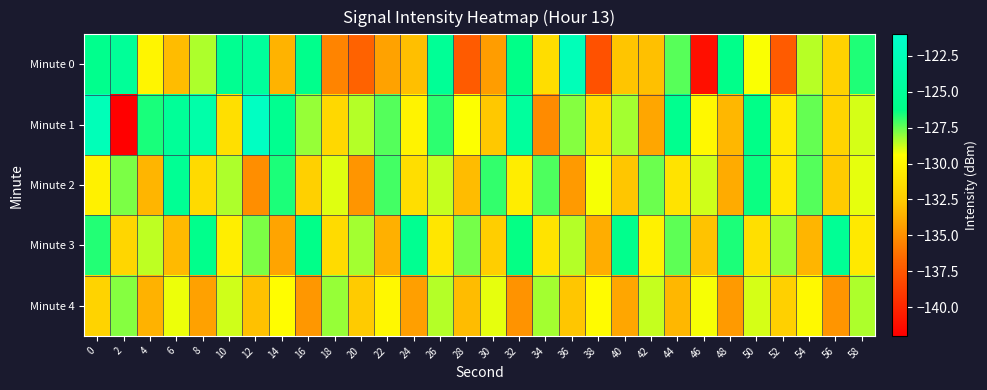

Reading left to right, transcribe all the data shown in this chart.

Minute 0: 0=-125.8	2=-125.0	4=-130.0	6=-133.2	8=-128.4	10=-125.5	12=-124.8	14=-133.6	16=-125.9	18=-135.5	20=-136.9	22=-134.3	24=-133.1	26=-125.2	28=-137.3	30=-134.5	32=-126.2	34=-131.5	36=-122.5	38=-137.8	40=-132.8	42=-133.0	44=-127.3	46=-141.2	48=-126.1	50=-129.4	52=-137.3	54=-128.5	56=-132.2	58=-126.6
Minute 1: 0=-122.5	2=-142.0	4=-126.5	6=-124.9	8=-123.7	10=-131.3	12=-121.7	14=-125.6	16=-128.1	18=-131.8	20=-128.5	22=-127.3	24=-130.1	26=-126.8	28=-129.4	30=-132.7	32=-124.6	34=-135.2	36=-127.9	38=-131.5	40=-128.3	42=-134.1	44=-125.7	46=-129.8	48=-133.4	50=-126.2	52=-130.6	54=-127.5	56=-132.0	58=-128.9
Minute 2: 0=-130.2	2=-127.8	4=-133.5	6=-125.3	8=-131.7	10=-128.4	12=-135.1	14=-126.6	16=-132.3	18=-129.0	20=-134.8	22=-127.1	24=-131.4	26=-128.7	28=-133.2	30=-126.9	32=-130.5	34=-127.2	36=-134.6	38=-129.3	40=-132.8	42=-127.6	44=-131.1	46=-128.8	48=-133.9	50=-126.4	52=-130.7	54=-127.3	56=-132.6	58=-129.1
Minute 3: 0=-126.7	2=-131.9	4=-128.6	6=-133.3	8=-125.9	10=-130.4	12=-127.8	14=-134.2	16=-126.1	18=-131.6	20=-128.3	22=-133.7	24=-125.5	26=-130.9	28=-127.7	30=-132.4	32=-126.3	34=-131.1	36=-128.5	38=-133.8	40=-125.8	42=-130.2	44=-127.4	46=-132.9	48=-126.6	50=-131.3	52=-128.1	54=-133.5	56=-125.2	58=-130.7
Minute 4: 0=-132.1	2=-127.9	4=-133.6	6=-129.2	8=-134.3	10=-128.8	12=-133.0	14=-129.5	16=-134.7	18=-128.1	20=-132.6	22=-129.8	24=-134.4	26=-128.5	28=-133.2	30=-129.1	32=-134.9	34=-128.3	36=-132.8	38=-129.6	40=-134.1	42=-128.7	44=-133.4	46=-129.3	48=-134.6	50=-128.9	52=-132.3	54=-129.7	56=-134.8	58=-128.4